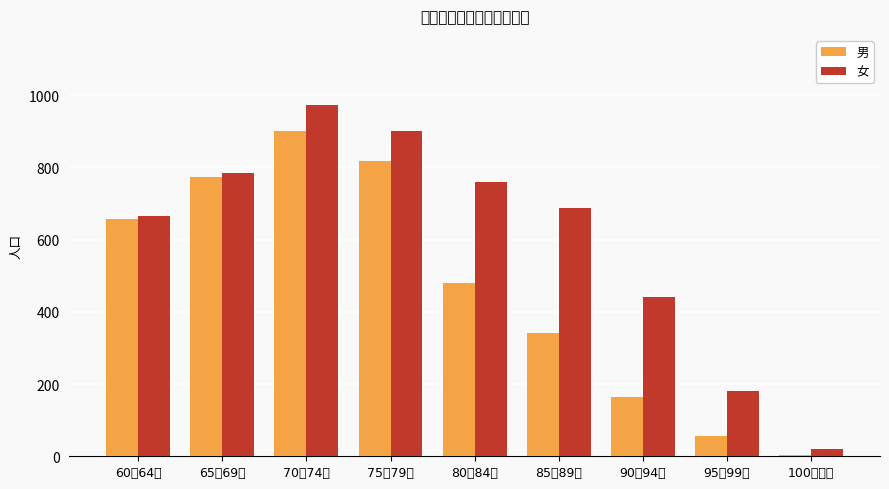

Which series has the widest spread of values?

女